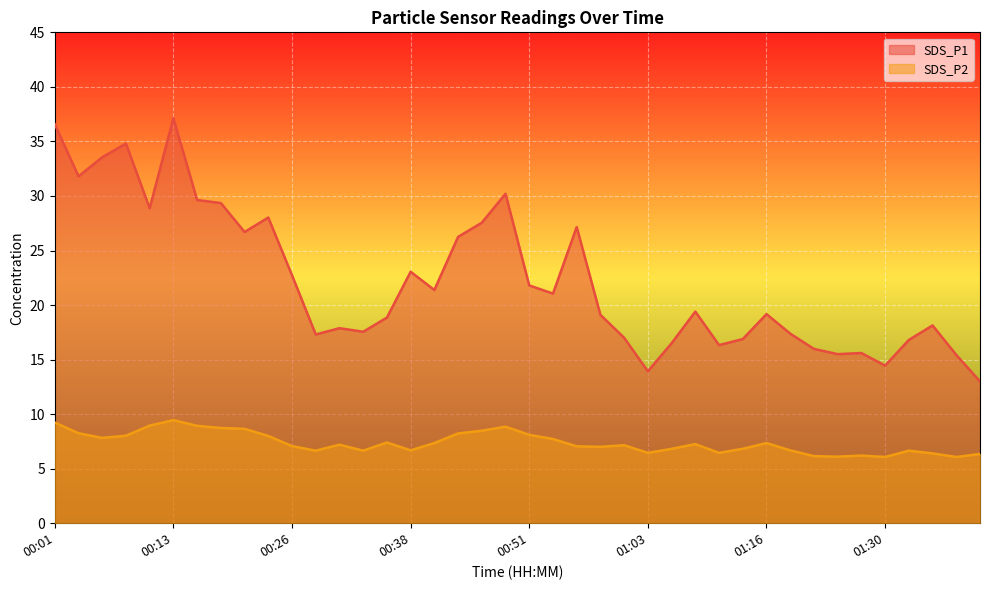

What is the value of the SDS_P2 point at the 31st from the left?

7.3